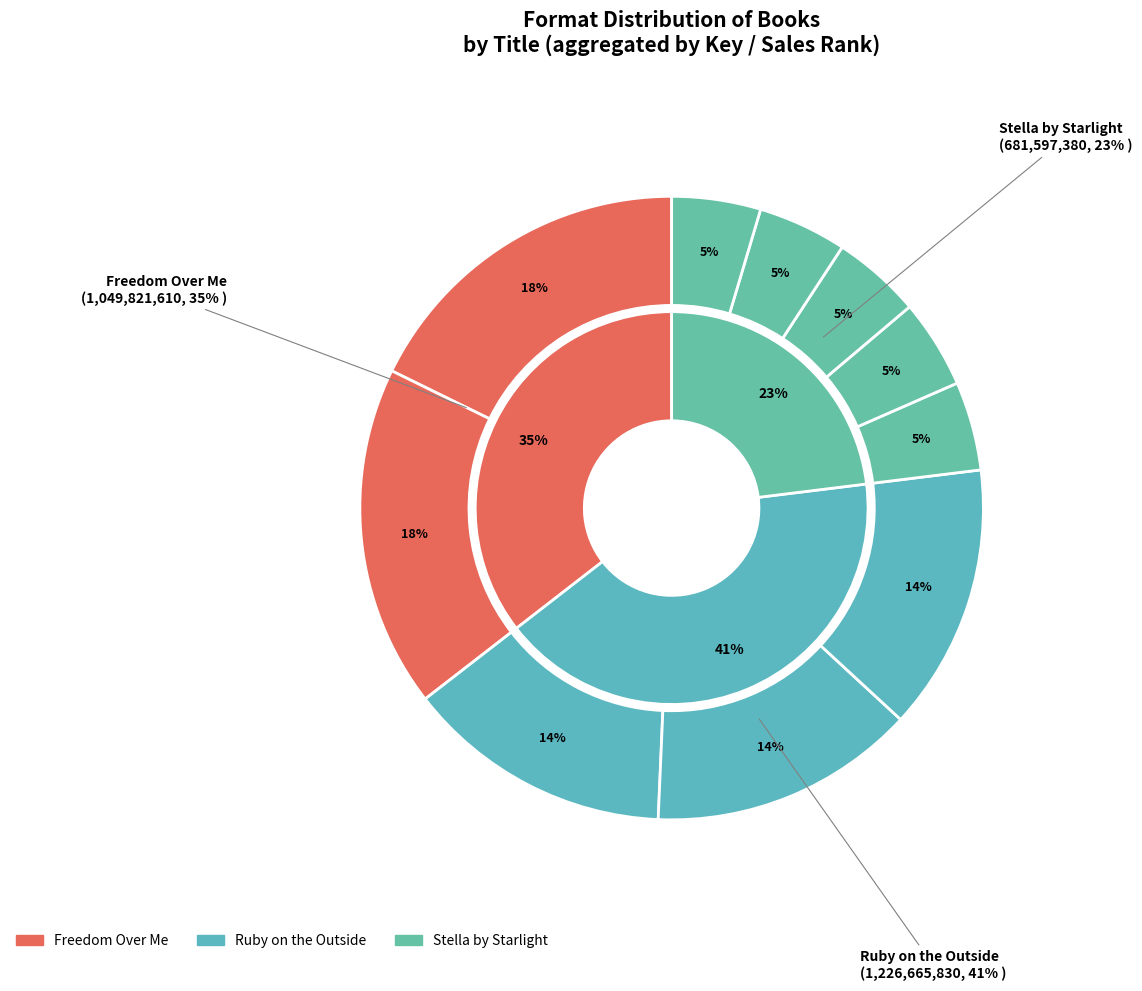

Count the number of slices in the pie.

10